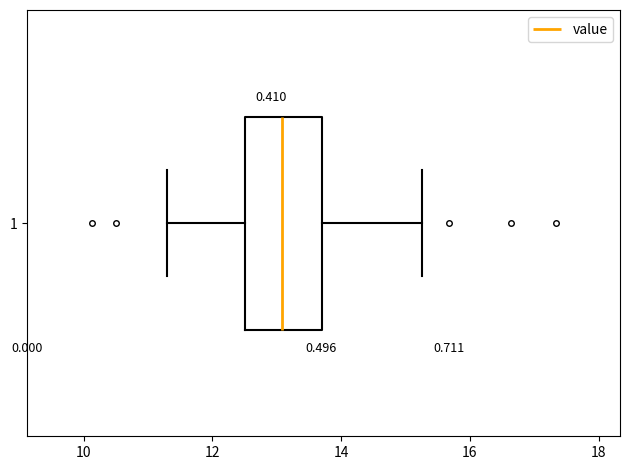

Where is the left edge of the box at y = 1 on the x-axis? The values are not printed on the chart, so give them approximately, as read against the axis.

12.6